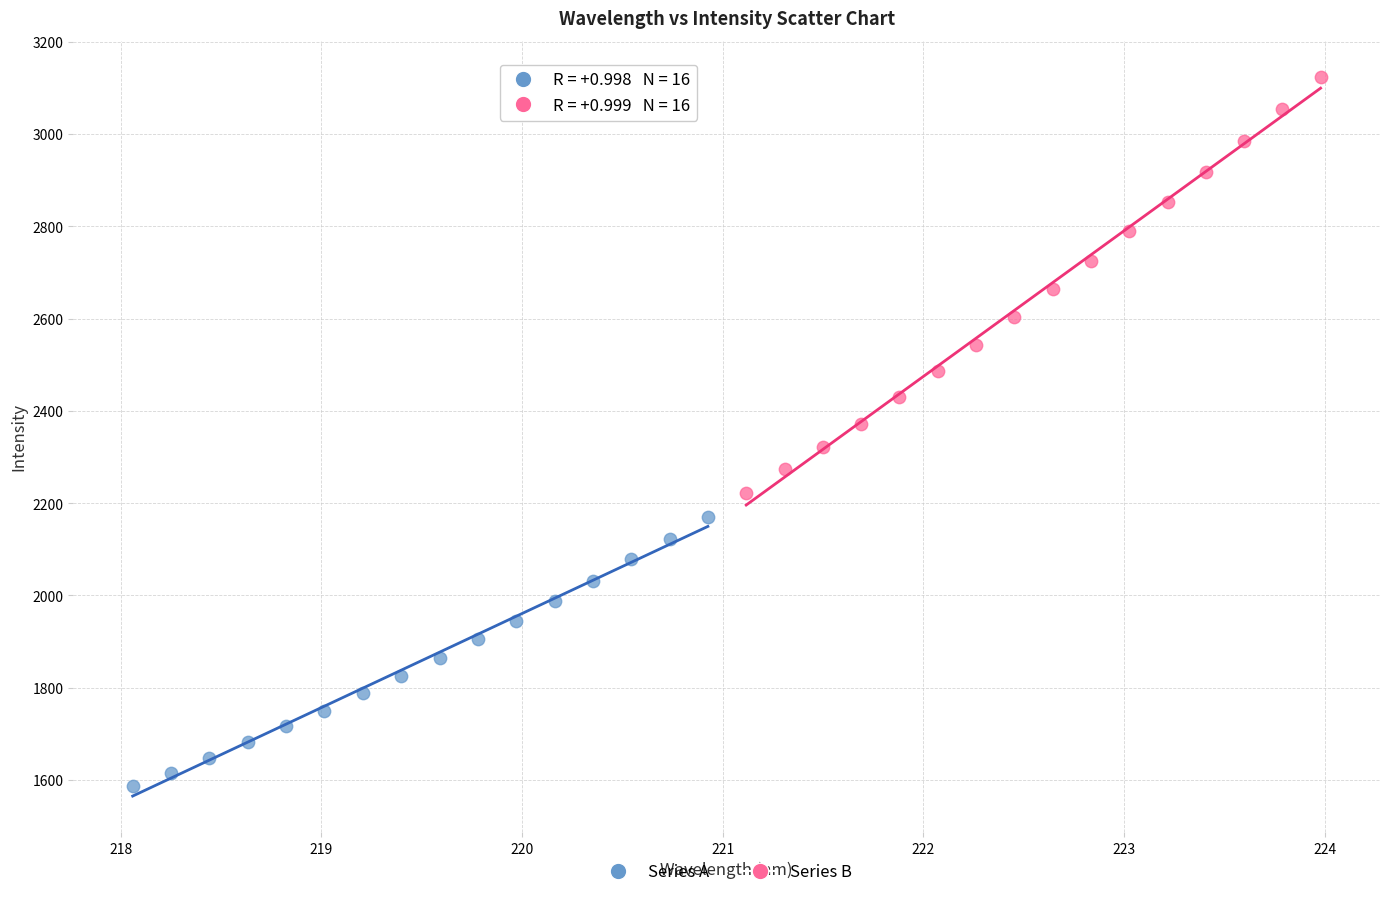

Which series has the largest Y range (max minus min)?

Series B